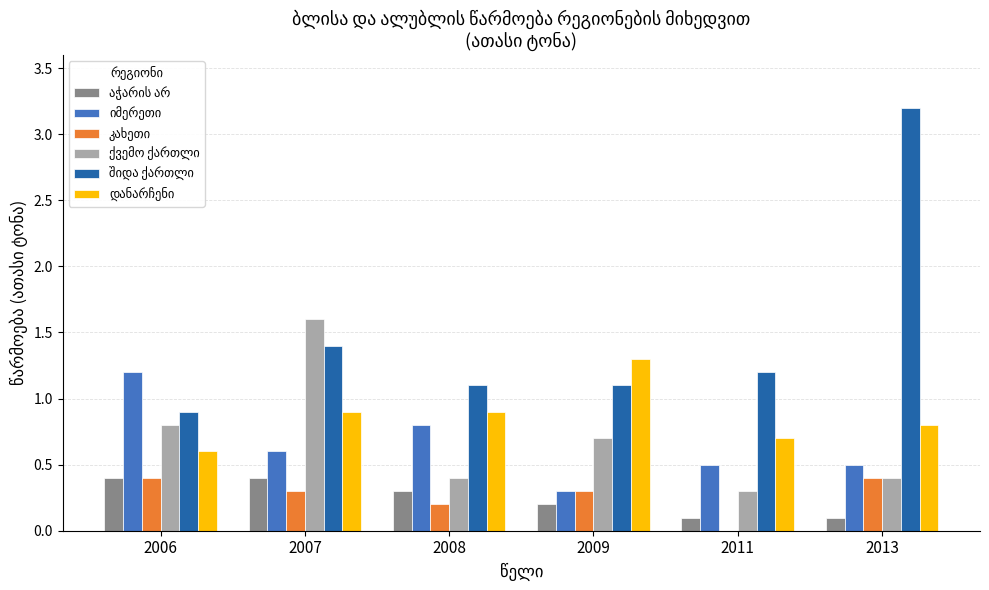

What is the total value across all series at 2011?

2.8